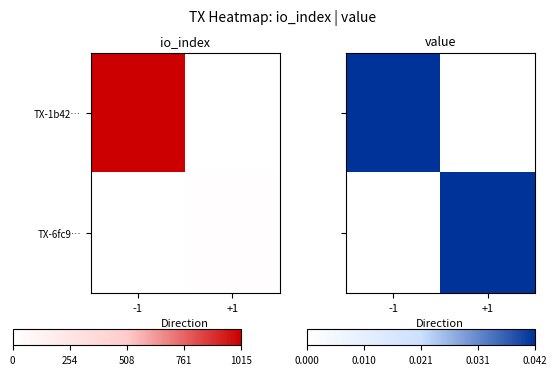

The TX-6fc9… series shows 1 at +1. True or false?

True